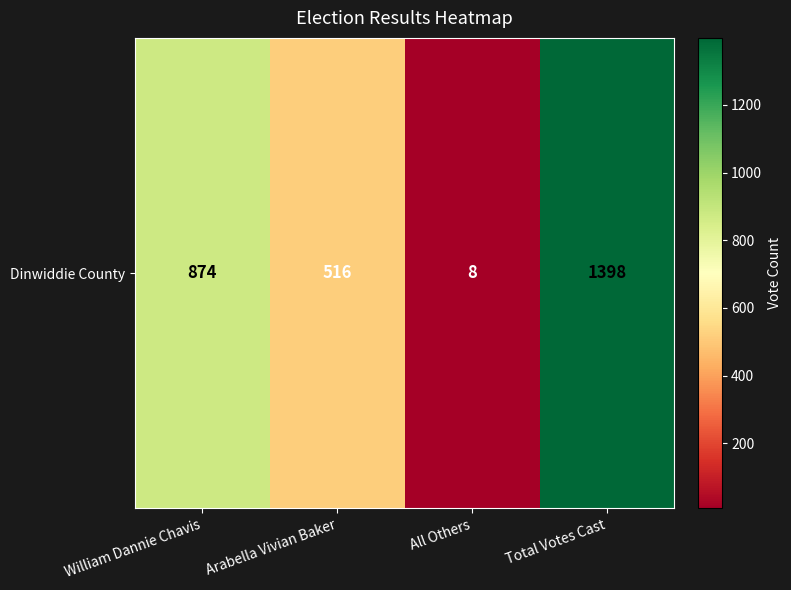

Reading left to right, transcribe all the data shown in this chart.

874	516	8	1398